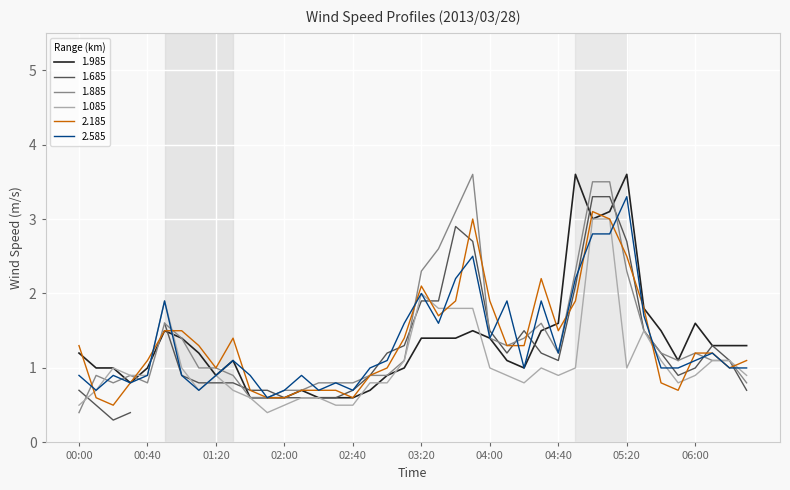

What is the difference between the highest and lowest values at 00:50?

0.4